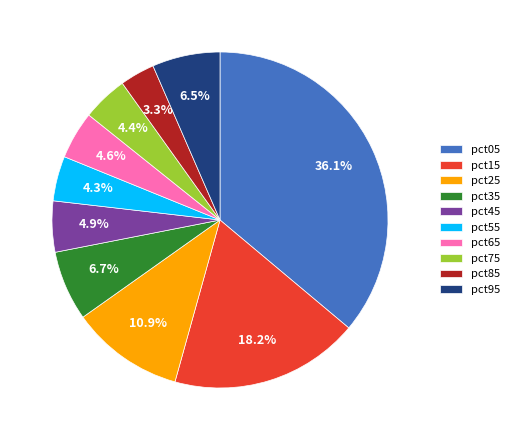

To the nearest percent, what portion does pct55 represent?

4%